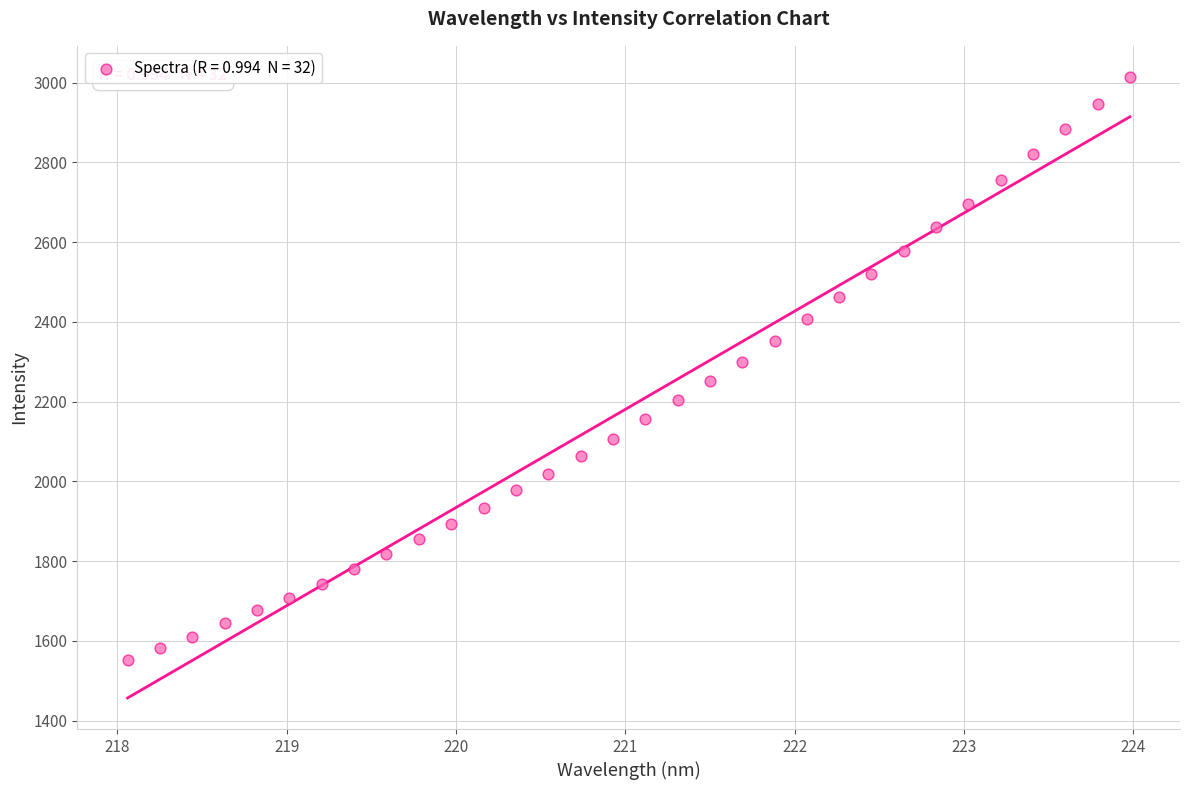

What is the range of X values (max minus min)?

5.9